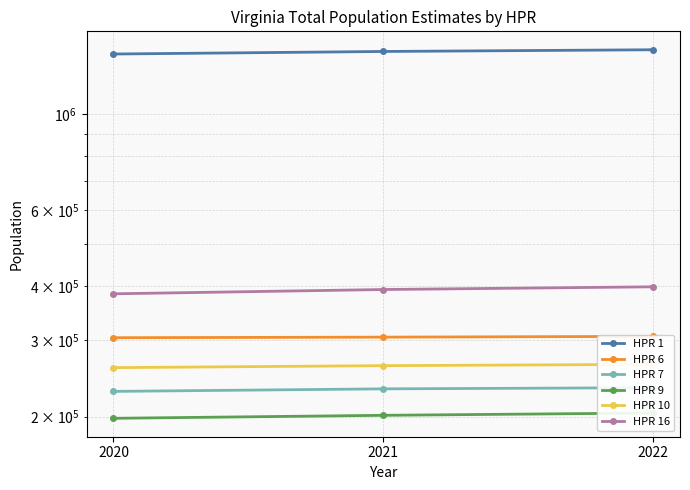

Read the HPR 1 value at 2021.

1393105